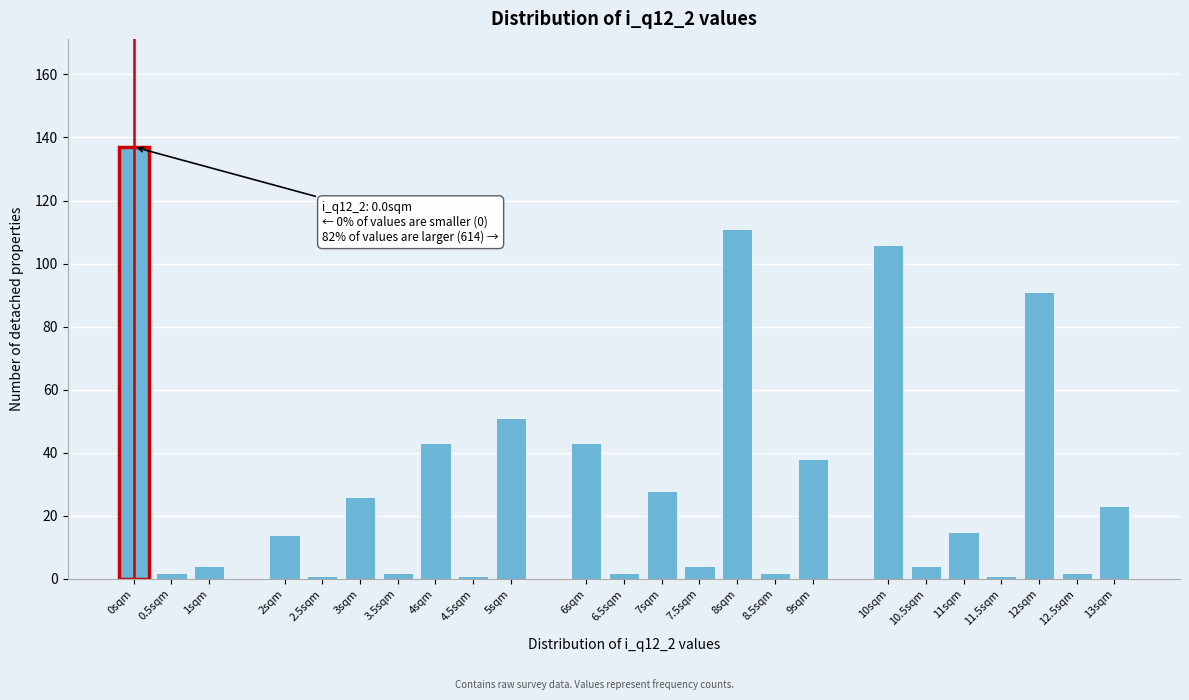

Reading right to left, transcribe all the data shown in this chart.

23	2	91	1	15	4	106	38	2	111	4	28	2	43	51	1	43	2	26	1	14	4	2	137